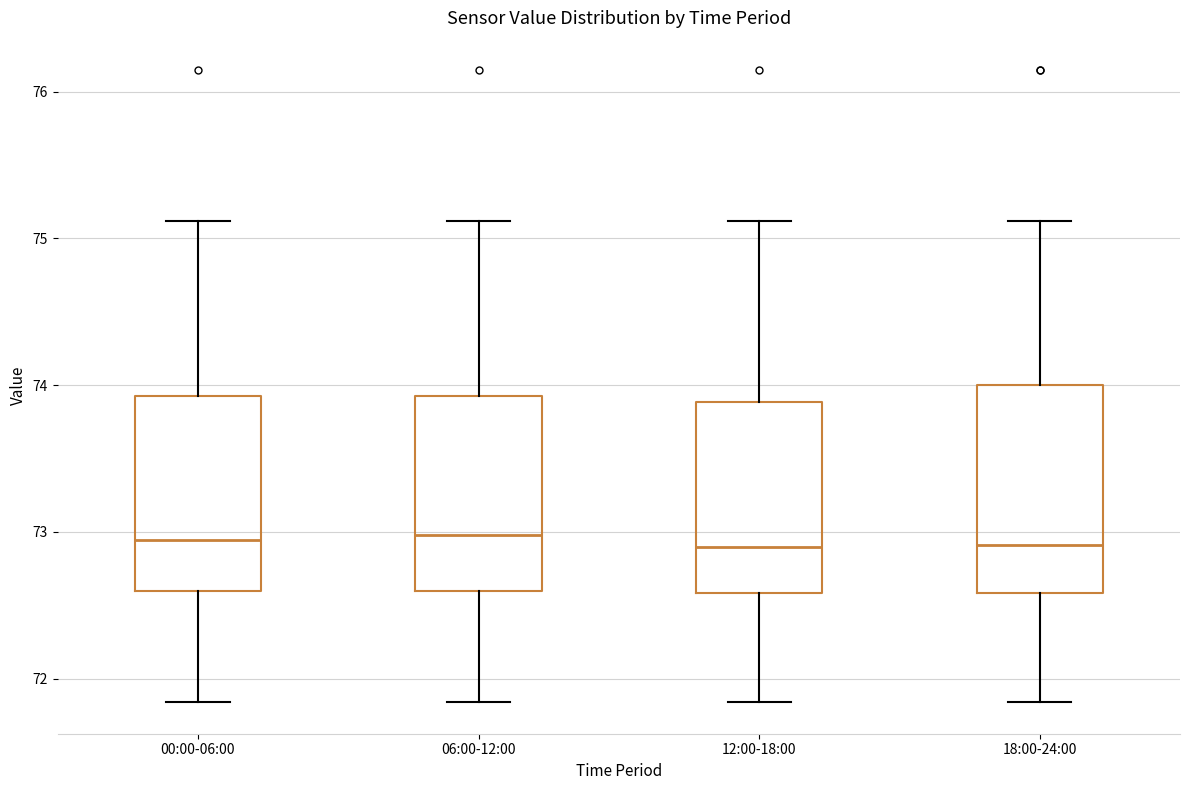

Reading left to right, read every box against the y-axis: the position of its median line, the range the box covers, and the ends of its whiskers. The values are not printed on the chart, so give them approximately, as read against the axis.

00:00-06:00: median 72.9, box 72.6 to 73.9, whiskers 71.8 to 75.1
06:00-12:00: median 73.0, box 72.6 to 73.9, whiskers 71.8 to 75.1
12:00-18:00: median 72.9, box 72.6 to 73.9, whiskers 71.8 to 75.1
18:00-24:00: median 72.9, box 72.6 to 74.0, whiskers 71.8 to 75.1